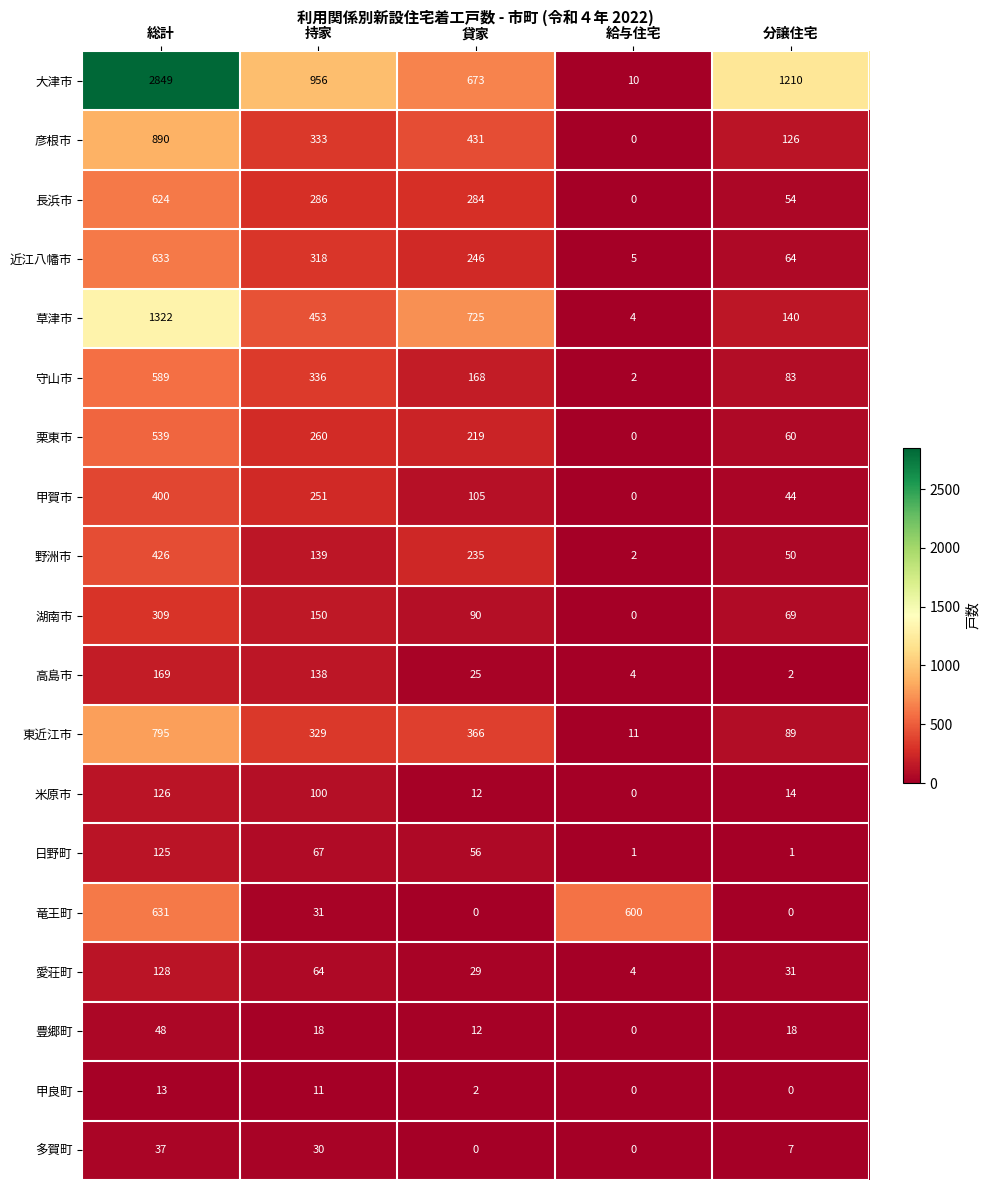

How many data points in 長浜市 are less than 284?

2